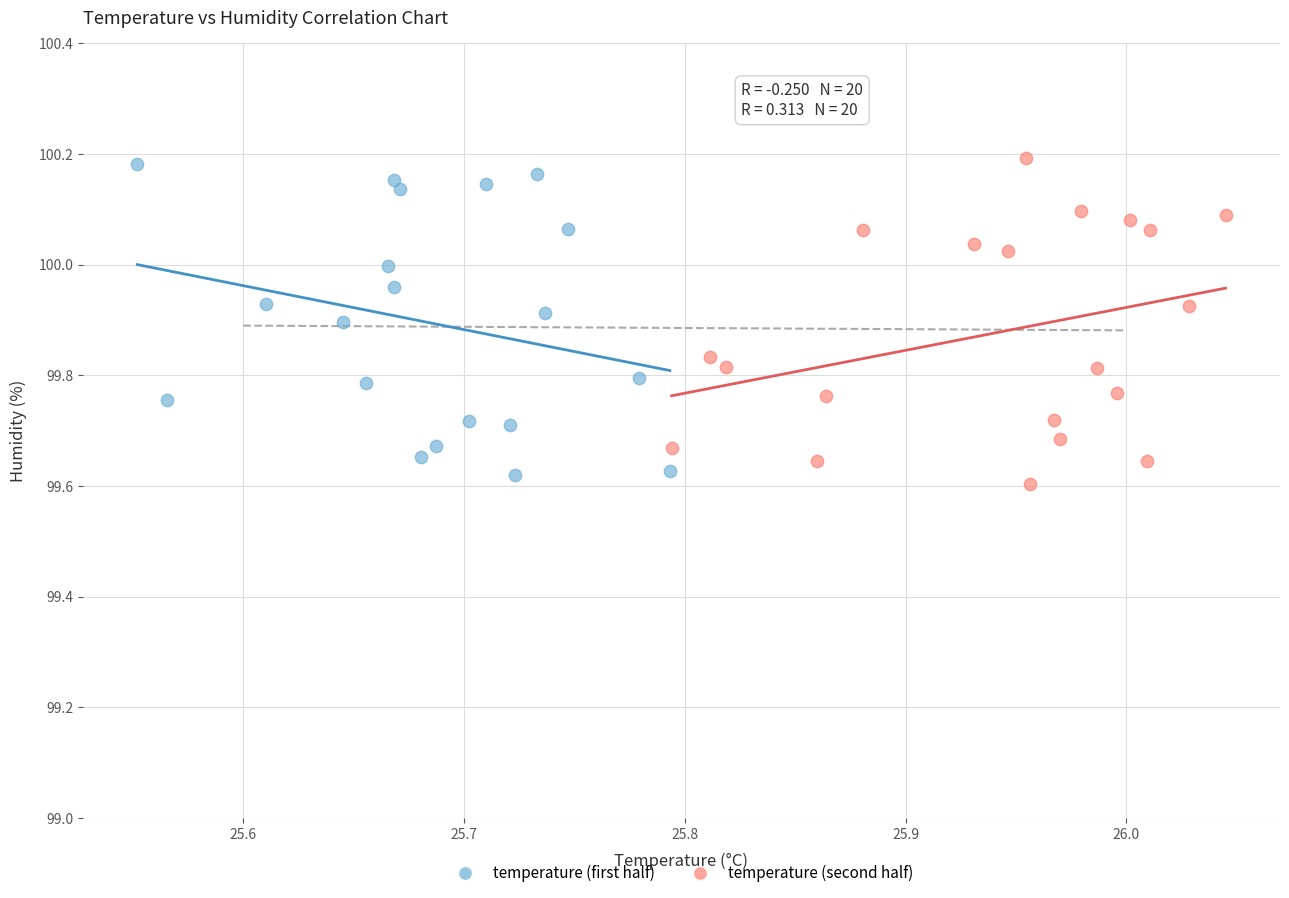

Which series has the largest Y range (max minus min)?

temperature (second half)